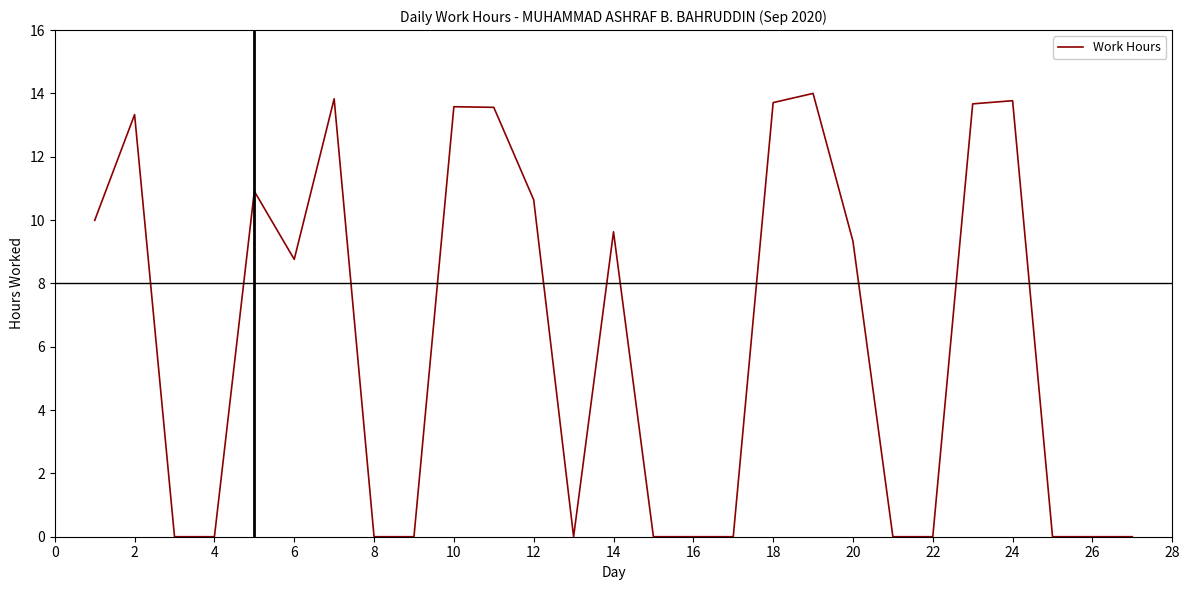

What is the greatest value displayed?

14.0